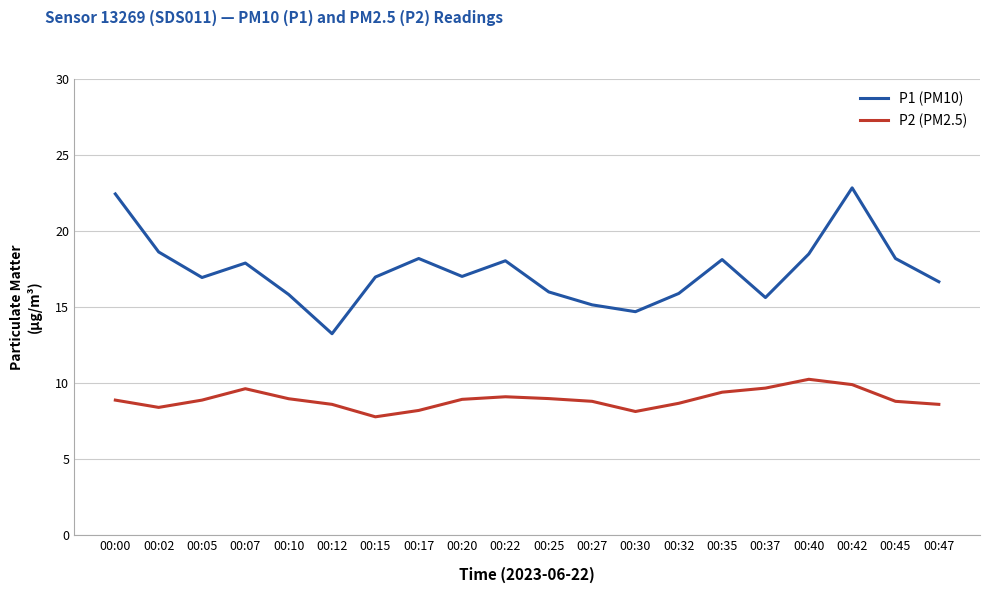

Where is the first local maximum for P1 (PM10)?

00:07